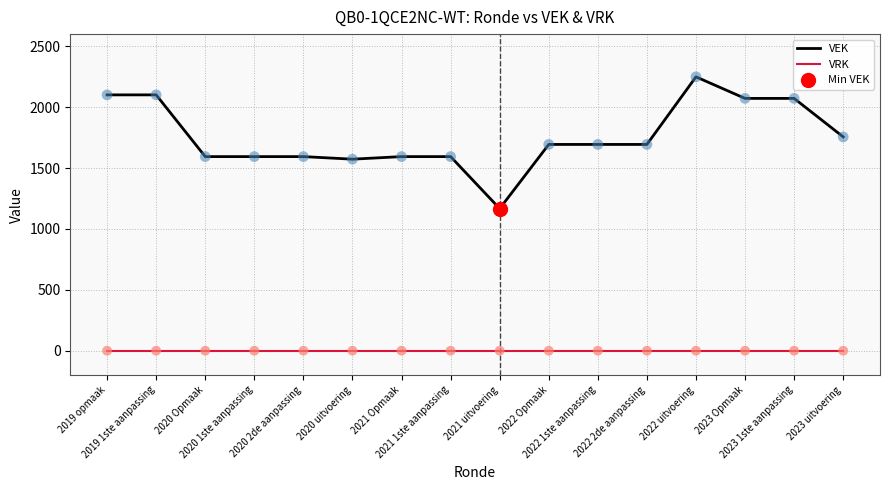

What is the maximum value shown in the chart?

2249